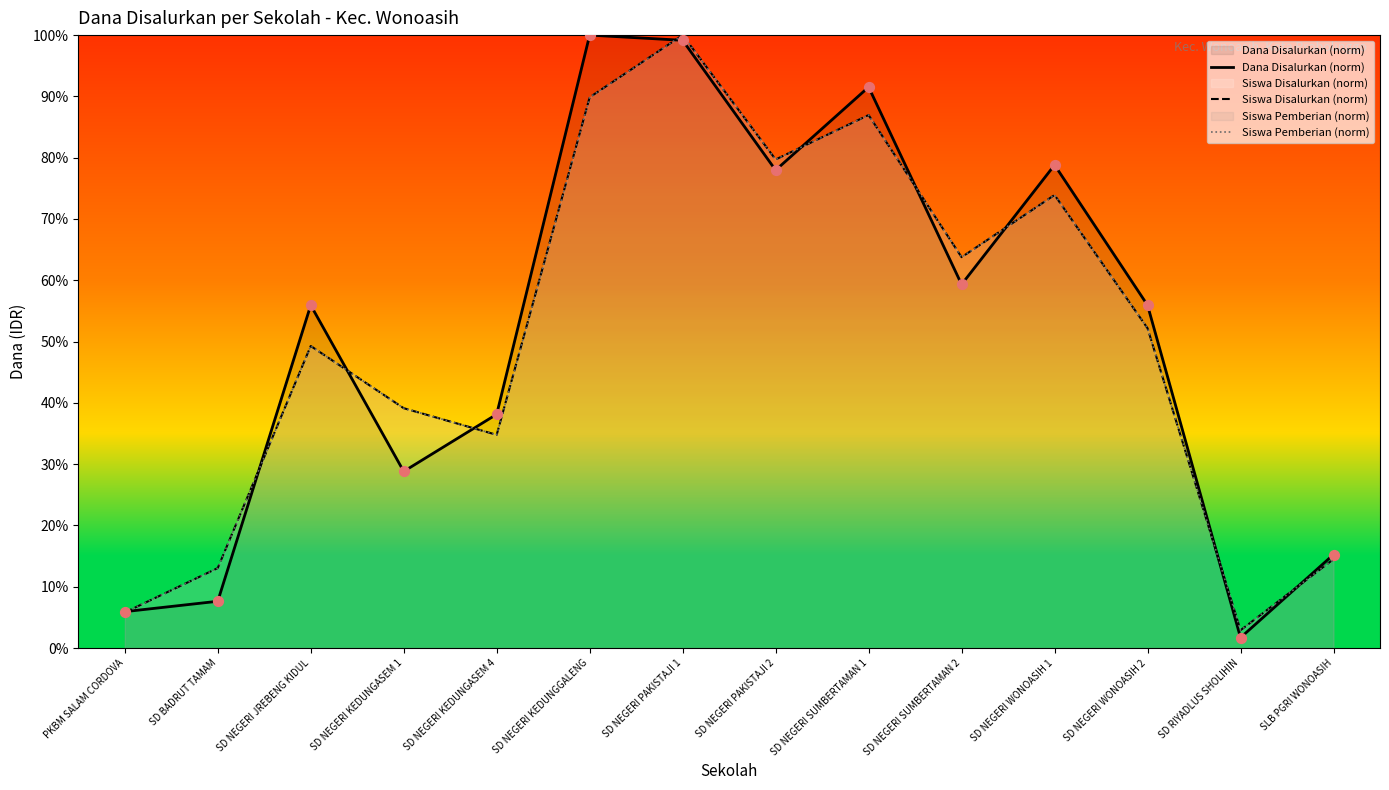

At which category is the sum across all series the highest?

SD NEGERI PAKISTAJI 1